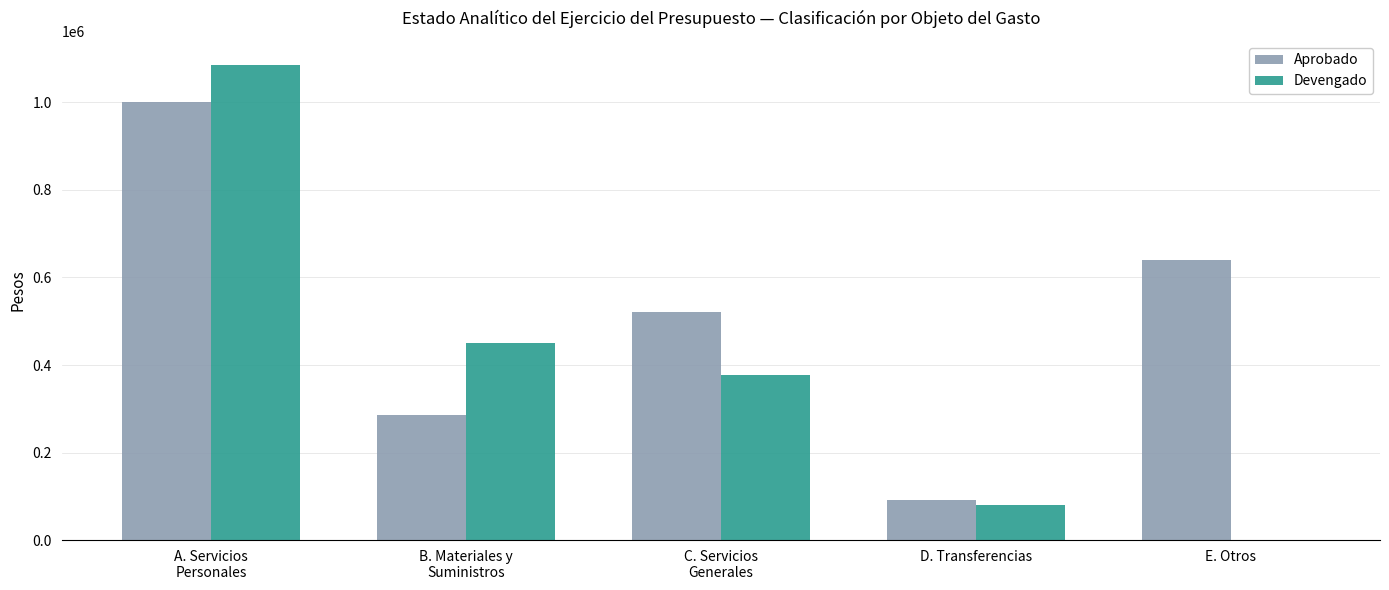

Where is Devengado nearest to the value 543021?

B. Materiales y
Suministros